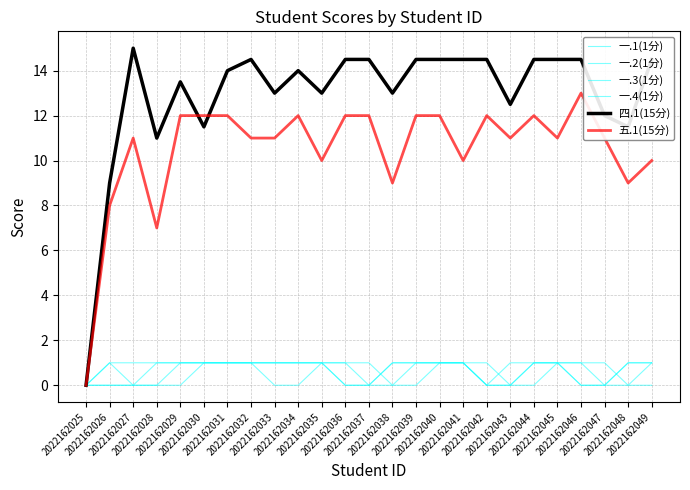

What is the difference between the 五.1(15分) values at 2022162028 and 2022162044?

5.0